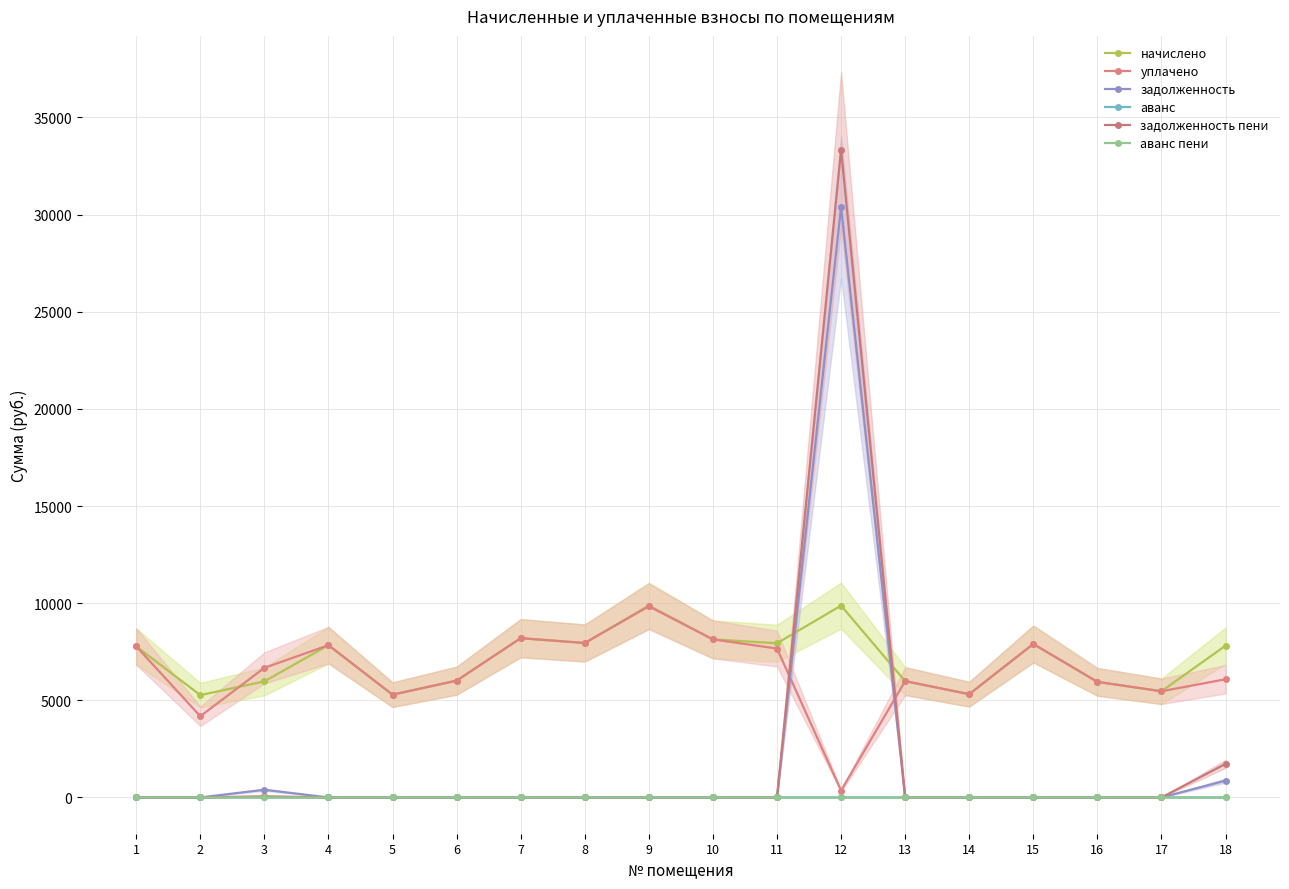

Is it true that задолженность equals 0.0 at 5?

True